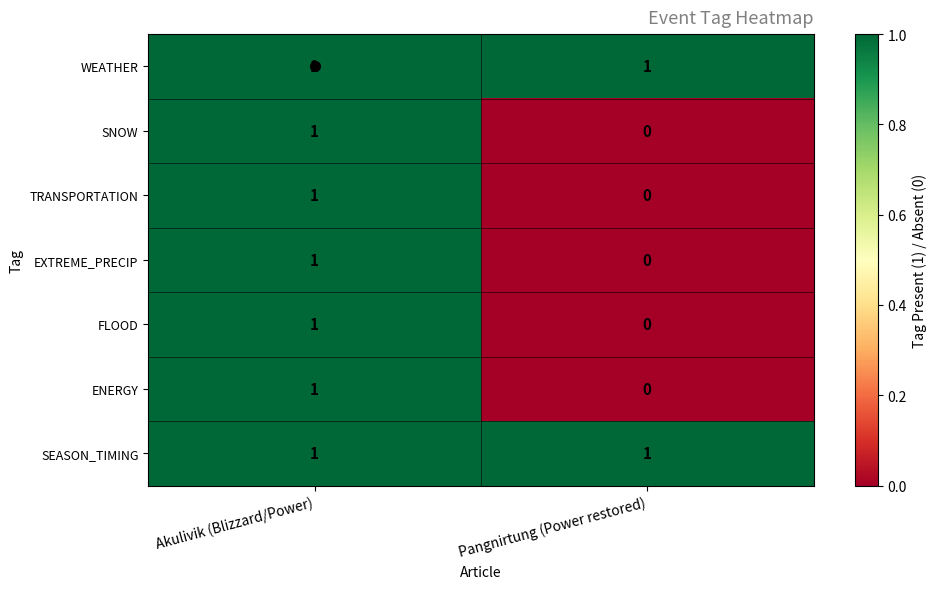

What is the spread (max minus min) of values at Pangnirtung (Power restored)?

1